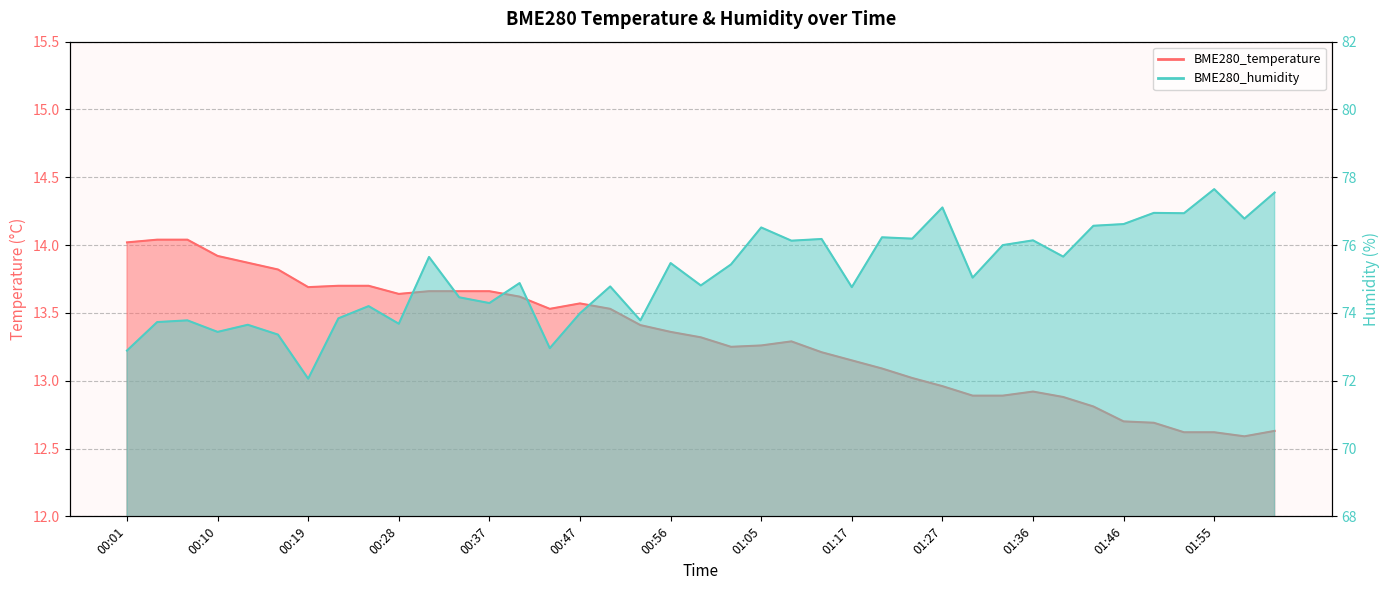

How many series are shown in this chart?

2